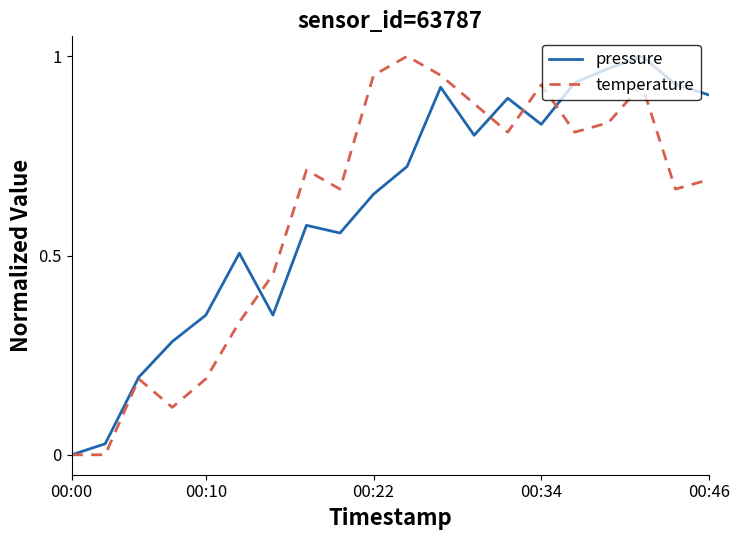

How many lines are shown in the chart?

2